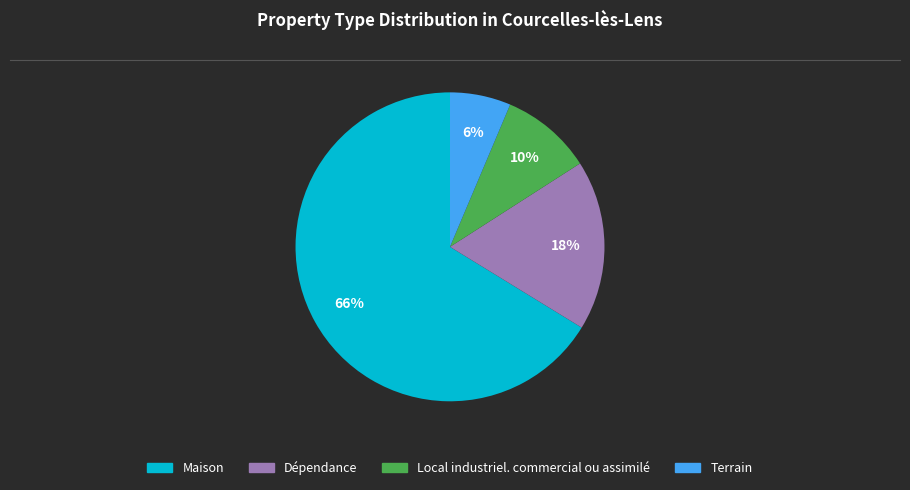

What is the majority slice?

Maison